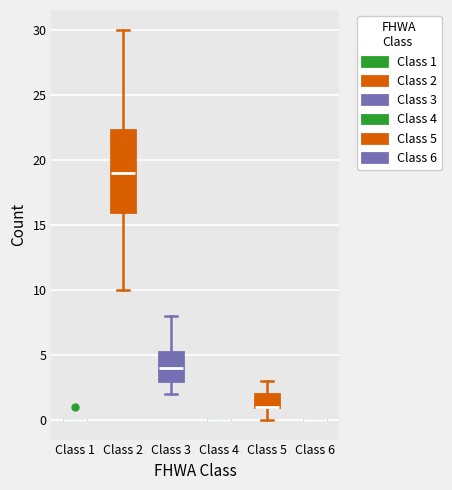

Which box is the tallest, from its lower edge to its upper edge?

Class 2